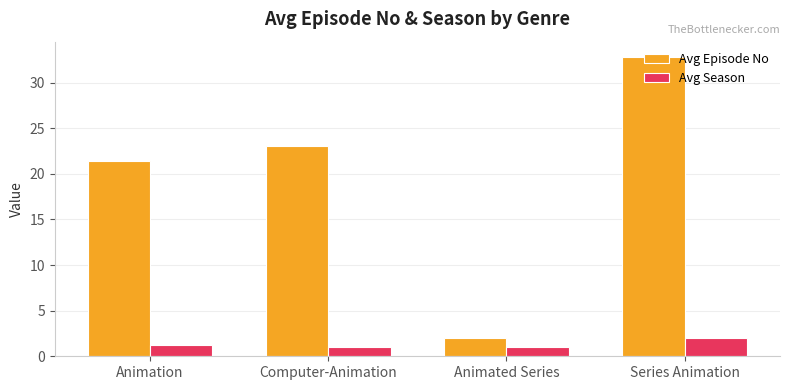

Between Animation and Computer-Animation, which series saw the biggest shift?

Avg Episode No